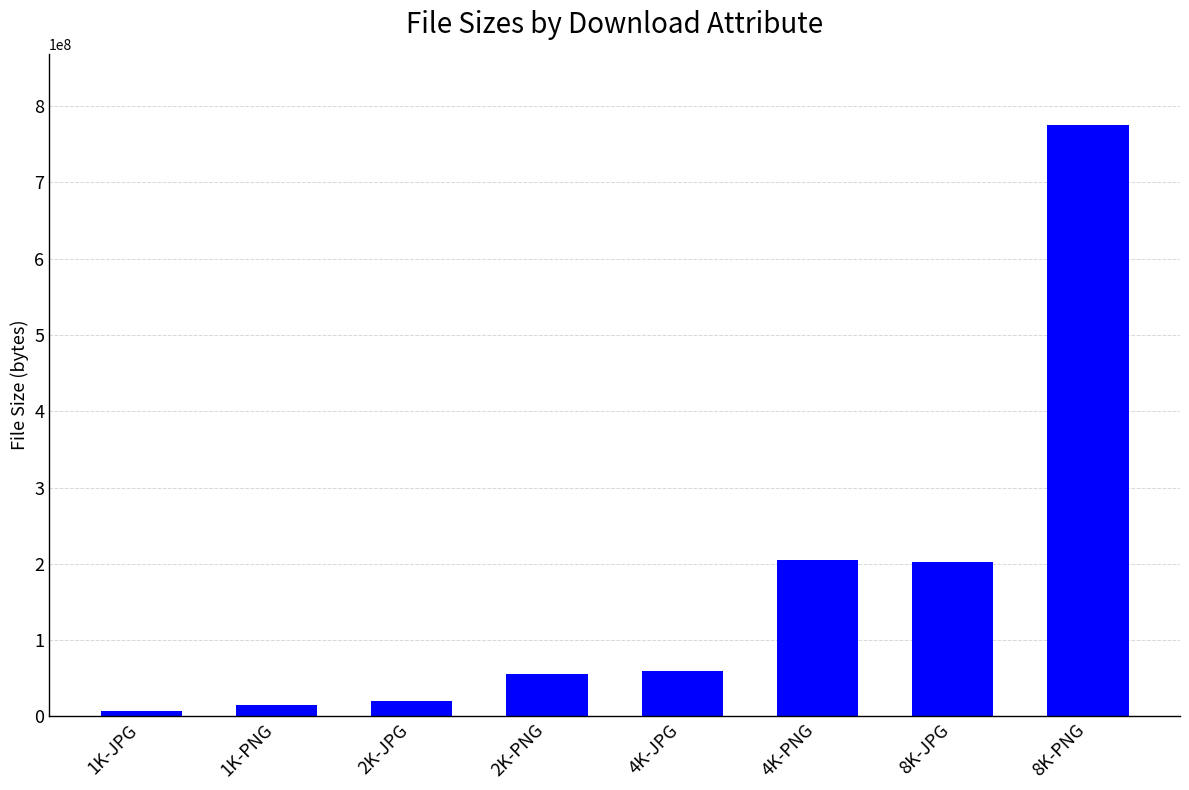

What is the average value?

167331457